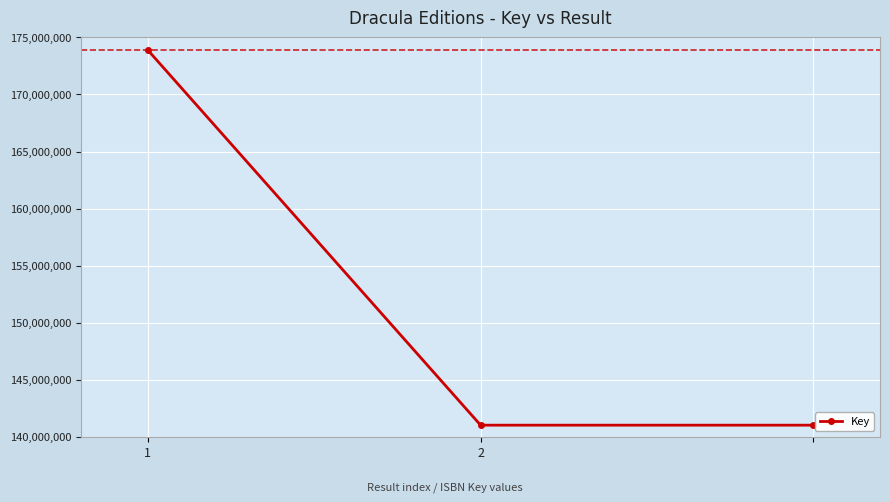

What is the greatest value displayed?

173892001